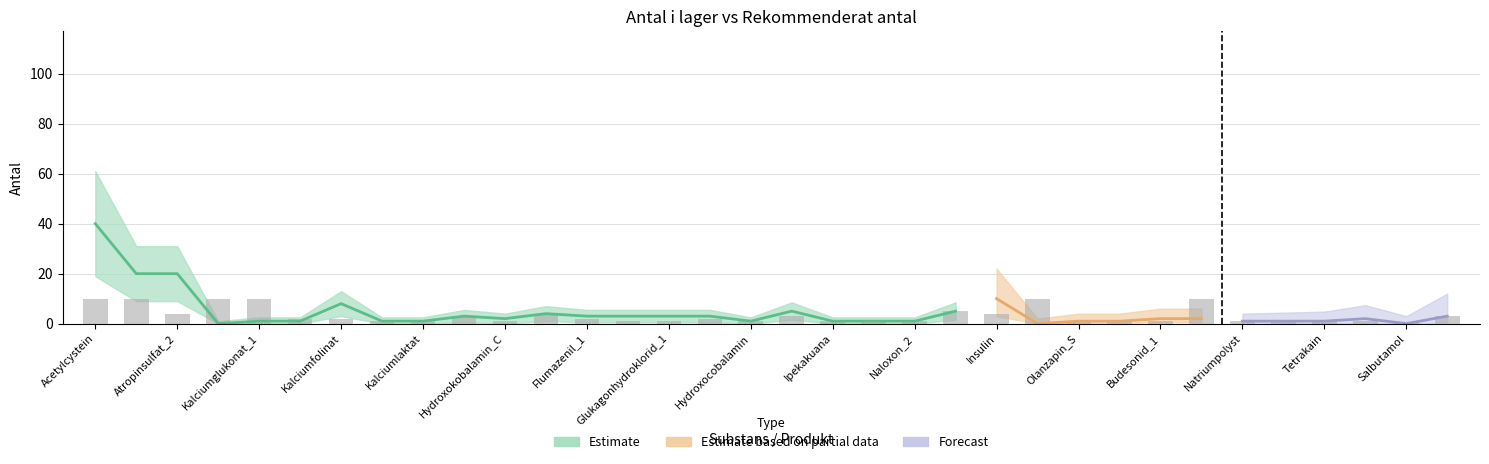

How many bars are there in total?

34